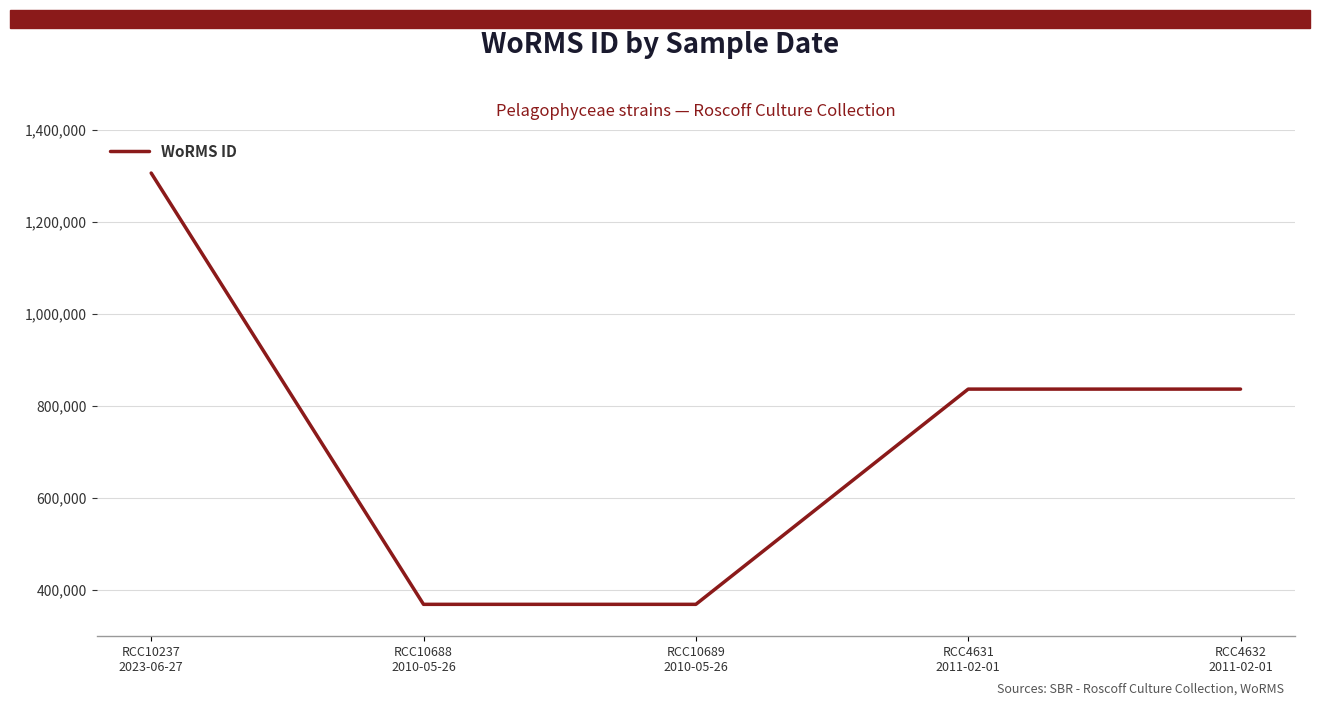

How many distinct data groups are displayed?

1